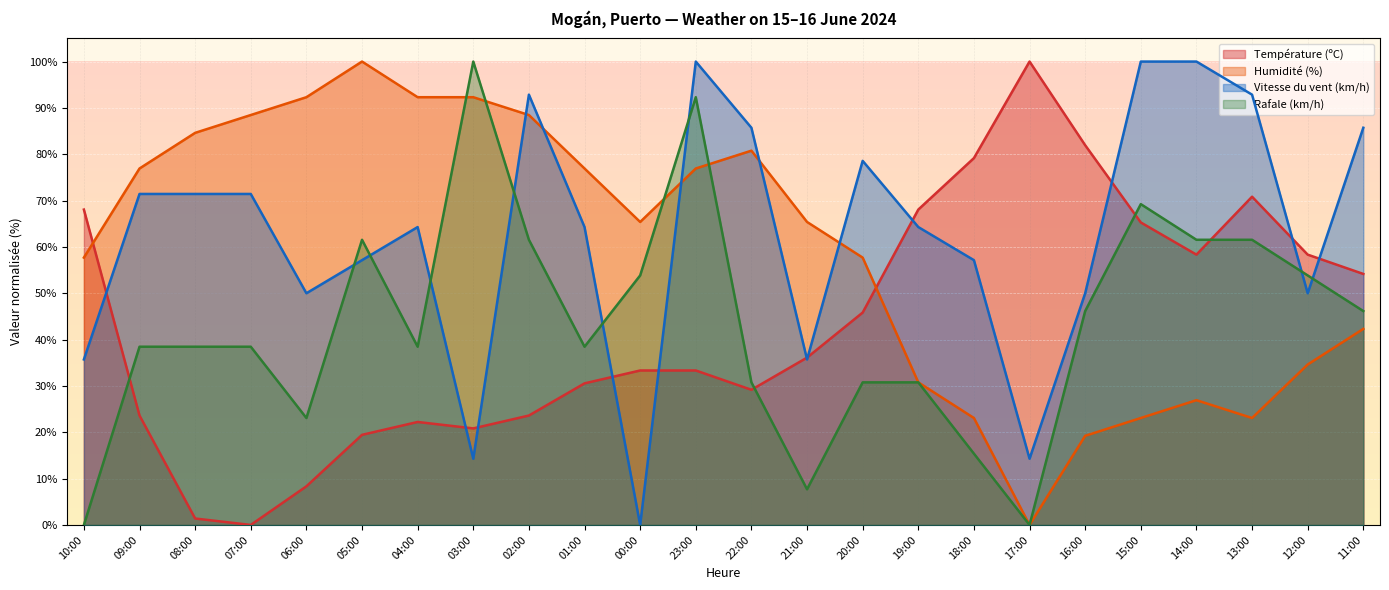

The value of Vitesse du vent (km/h) at 13:00 is 92.9. True or false?

True